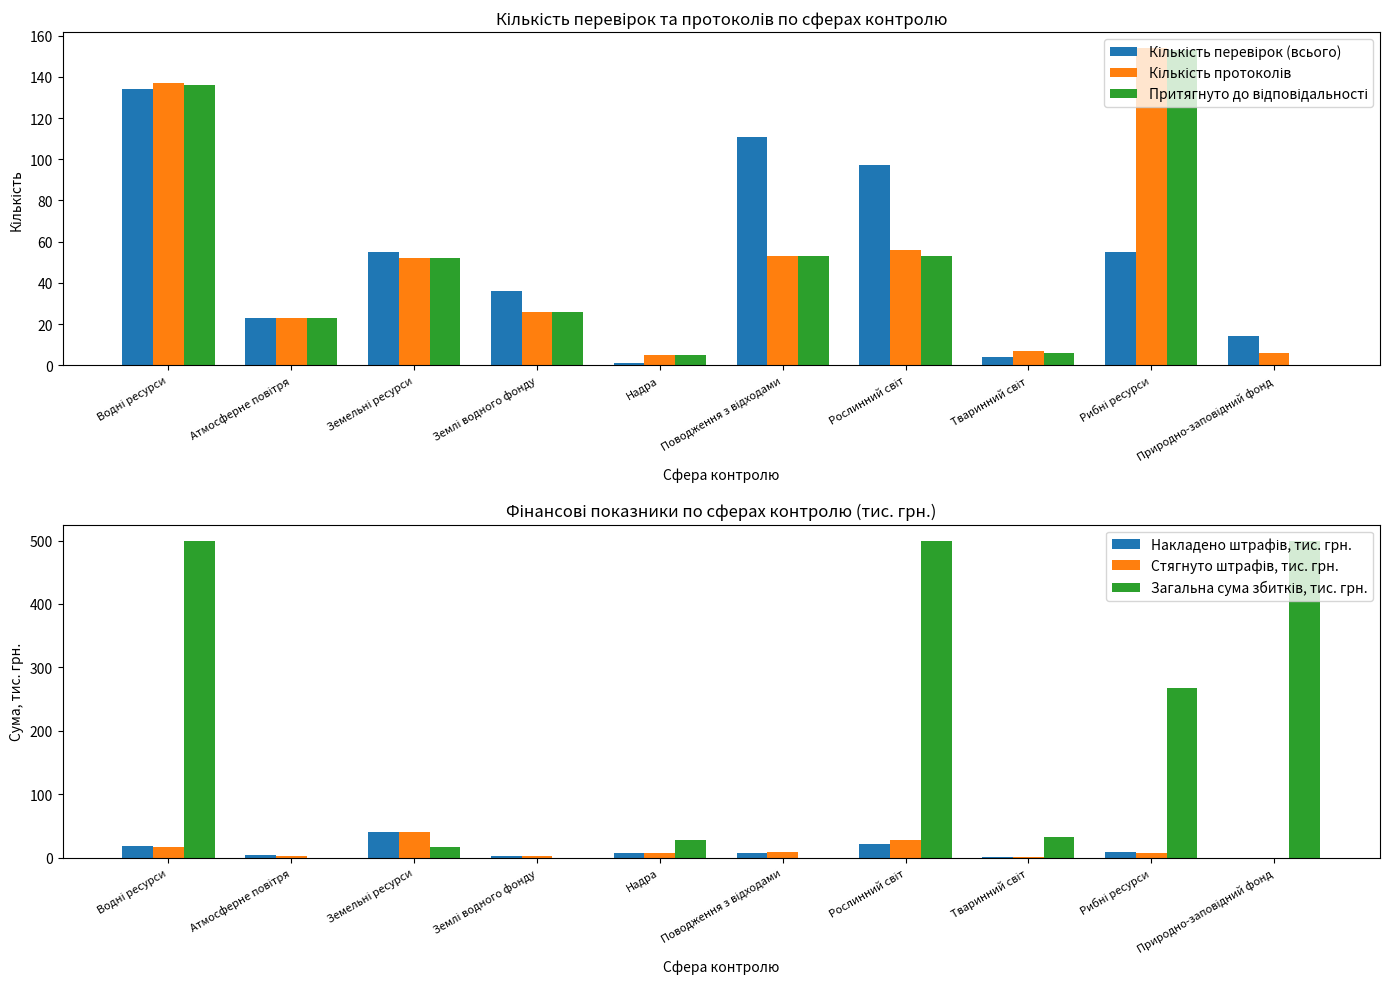

At how many categories does at least one series exceed 248?

4